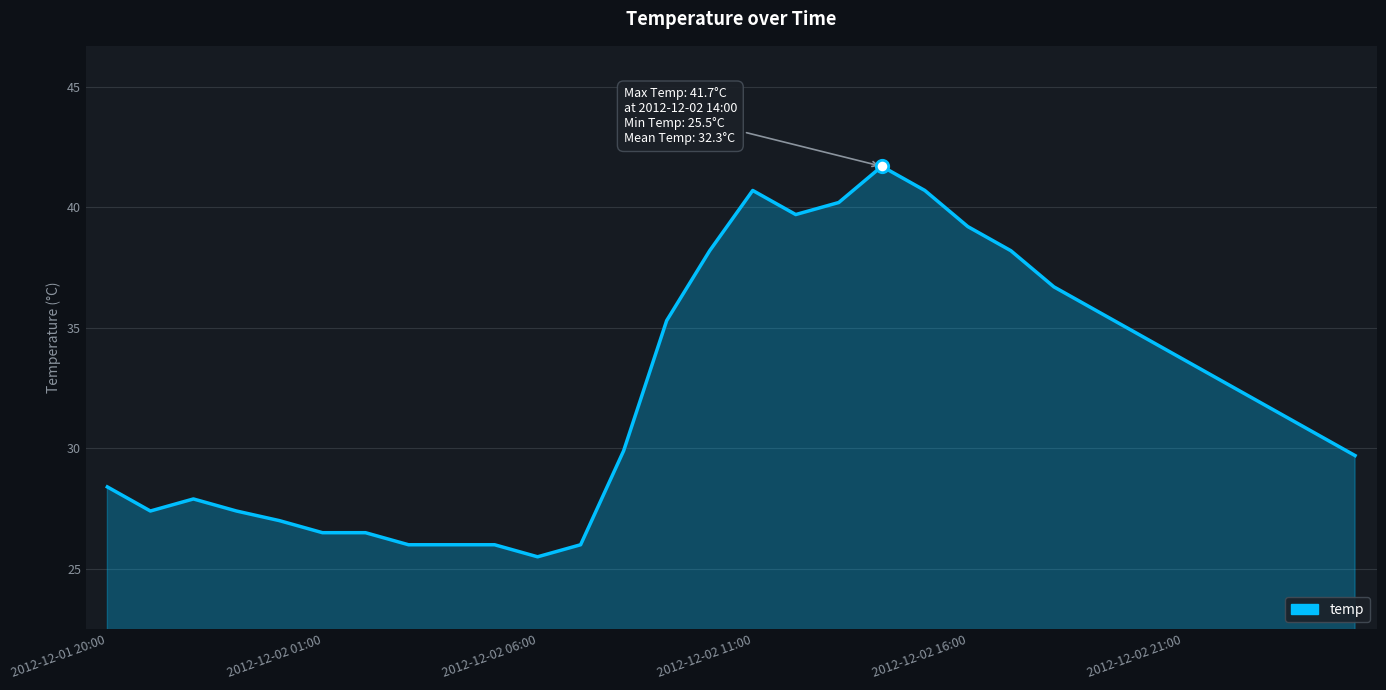

What is the difference between the maximum and minimum values?

16.2